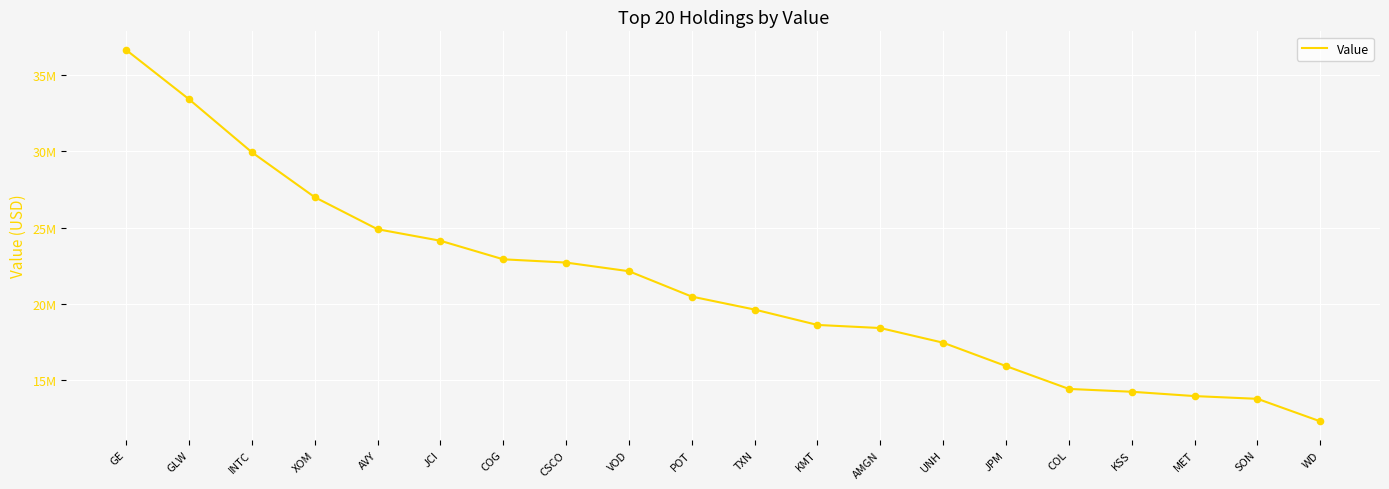

Does the chart have visible grid lines?

Yes